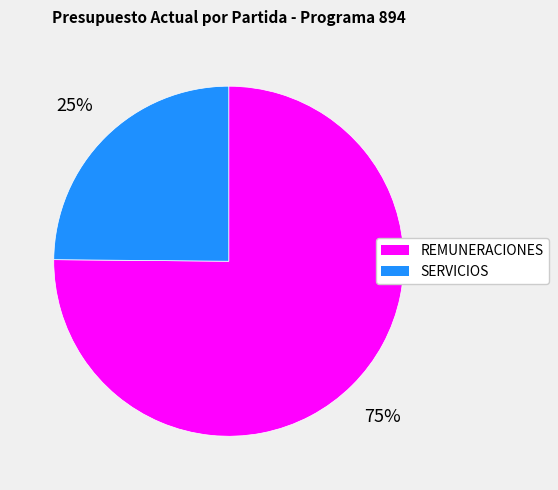

Rank the categories by value from highest to lowest.

REMUNERACIONES, SERVICIOS